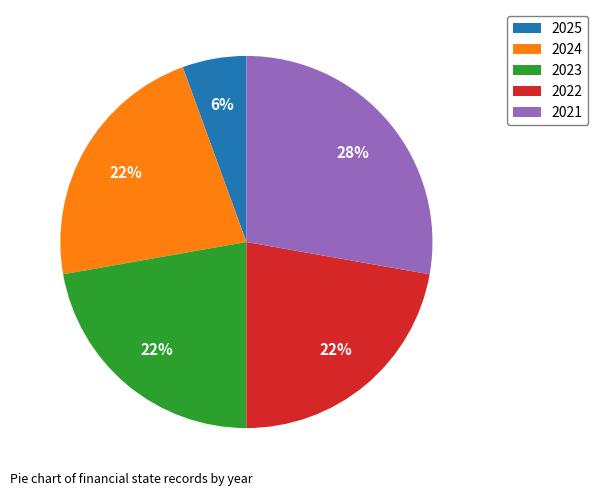

Between 2025 and 2022, which is larger?

2022